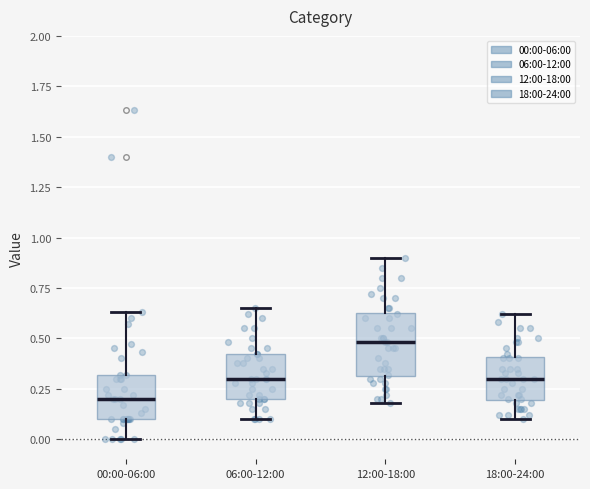

Reading left to right, read every box against the y-axis: the position of its median line, the range the box covers, and the ends of its whiskers. The values are not printed on the chart, so give them approximately, as read against the axis.

00:00-06:00: median 0.20, box 0.10 to 0.30, whiskers 0.00 to 0.65
06:00-12:00: median 0.30, box 0.20 to 0.40, whiskers 0.10 to 0.65
12:00-18:00: median 0.50, box 0.30 to 0.65, whiskers 0.20 to 0.90
18:00-24:00: median 0.30, box 0.20 to 0.40, whiskers 0.10 to 0.60